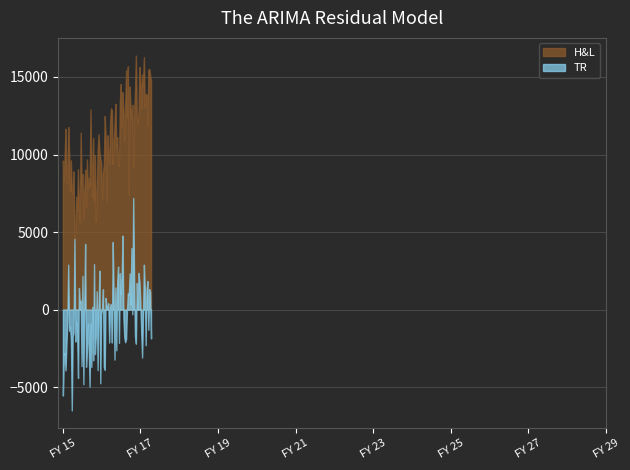

What is the value of the H&L point at the 14th from the left?

13799